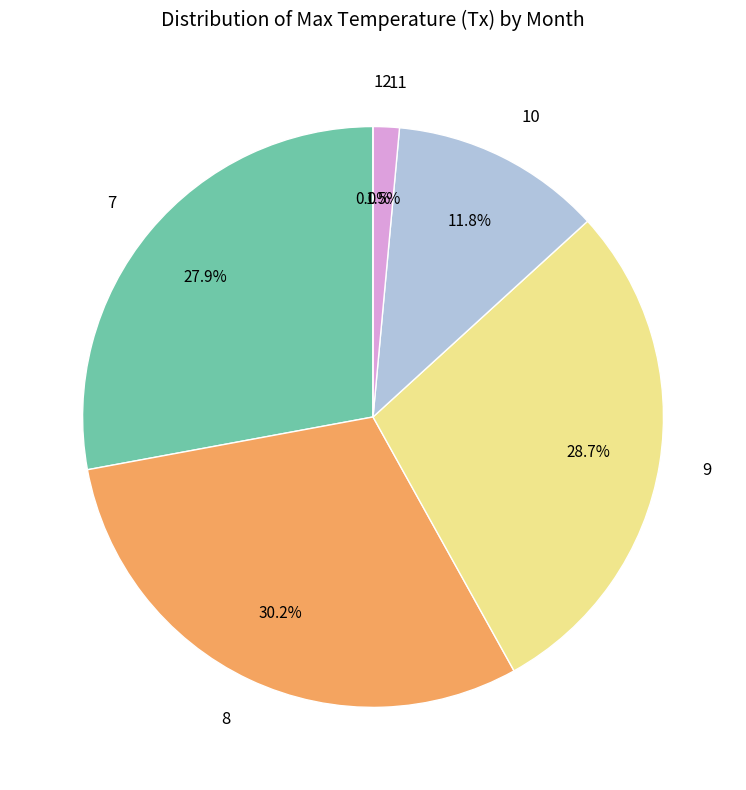

How many segments does this pie chart have?

6